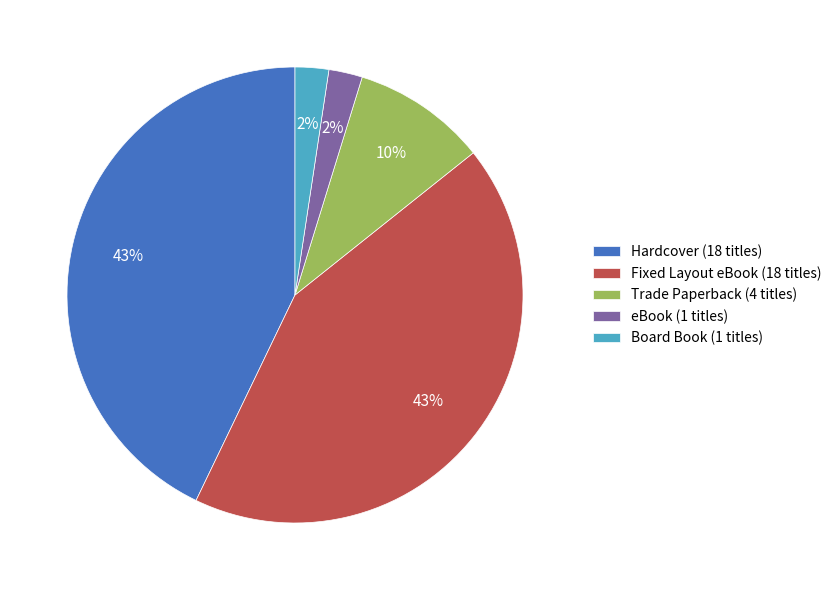

How many segments does this pie chart have?

5